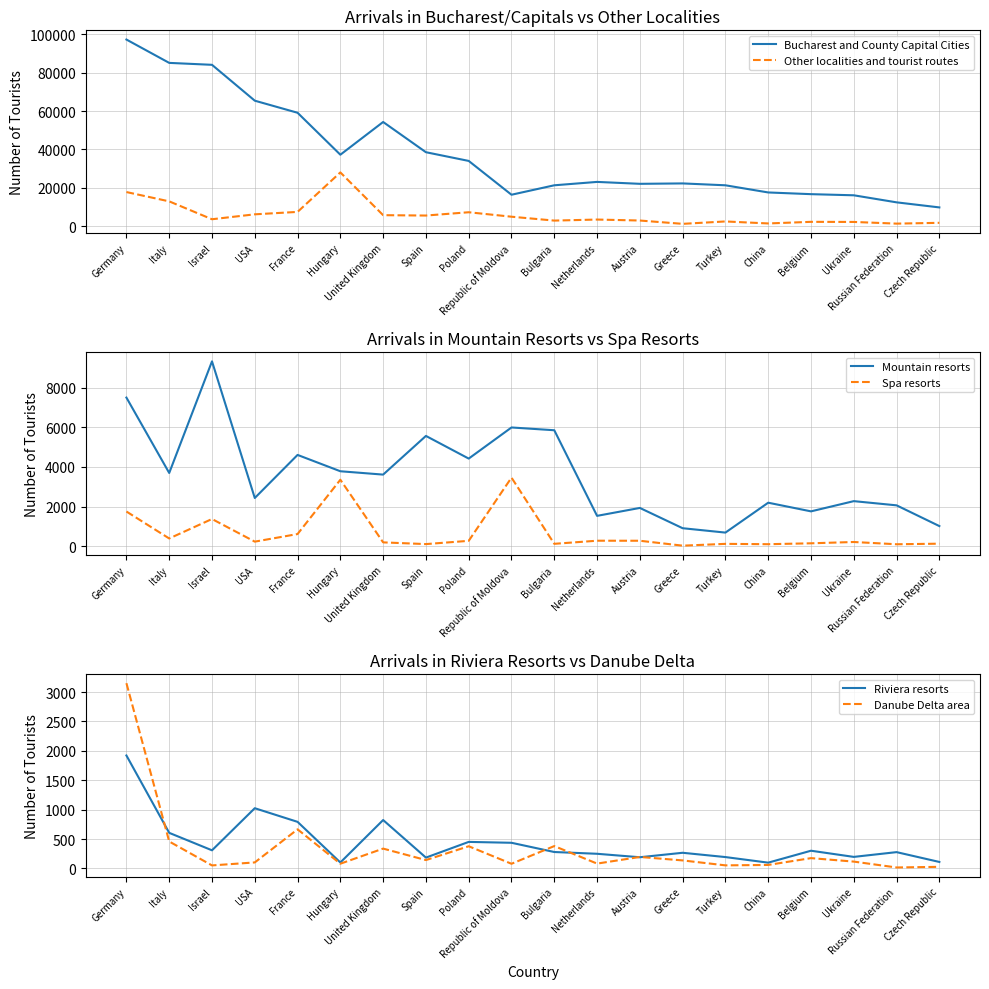

How many series are shown in this chart?

6